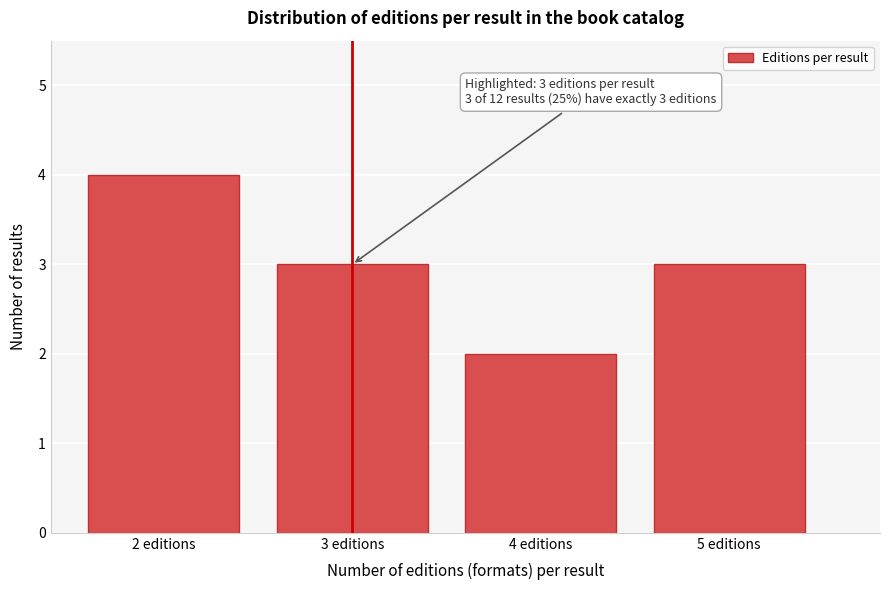

Reading left to right, extract all data points from this chart.

4	3	2	3